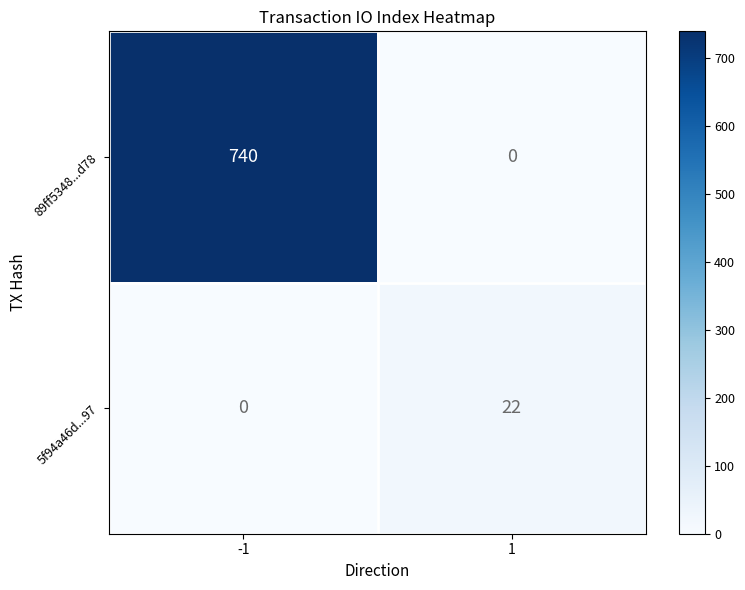

What is the highest value of the 89ff5348...d78 series?

740